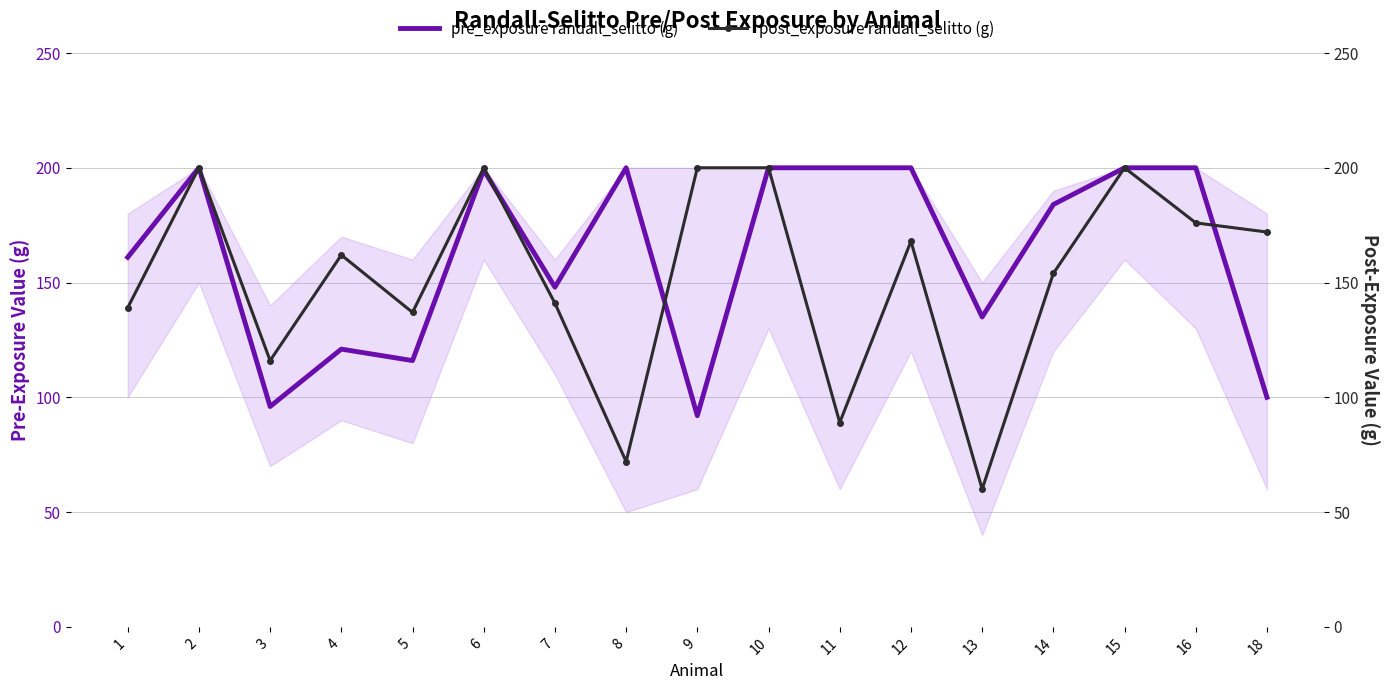

What is the value of the pre_exposure randall_selitto (g) point at the 13th from the left?

135